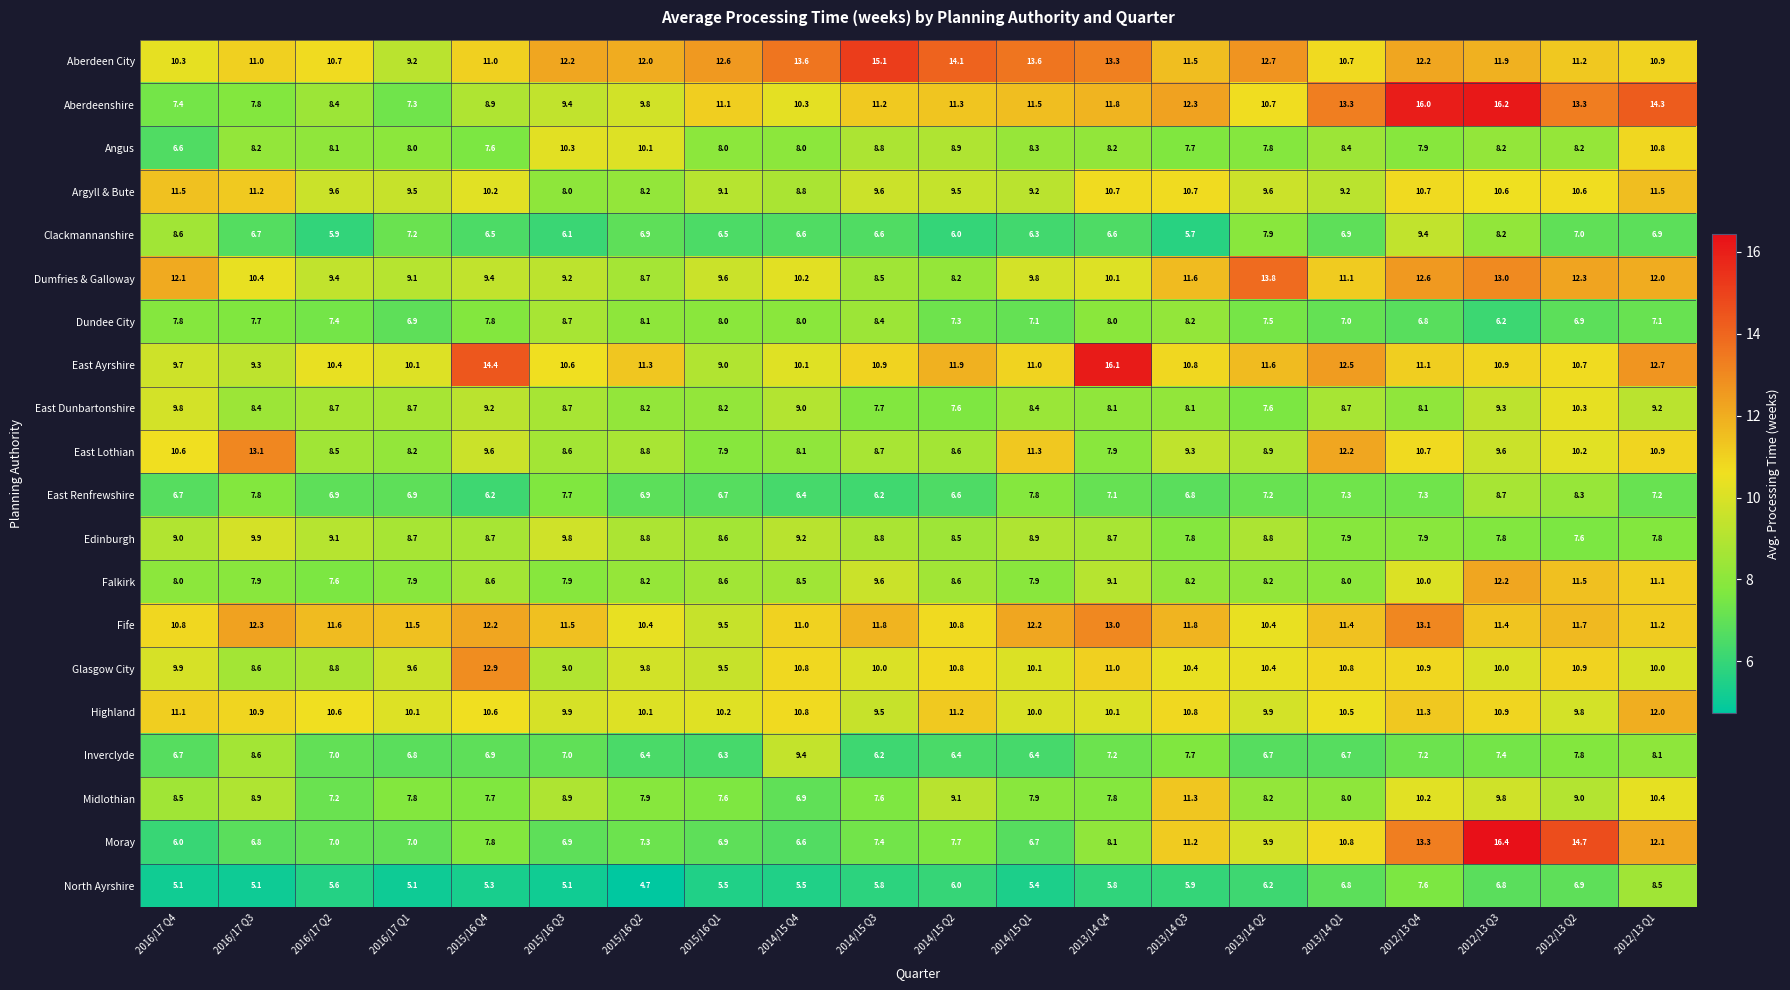

The Dundee City series shows 6.9 at 2016/17 Q1. True or false?

True